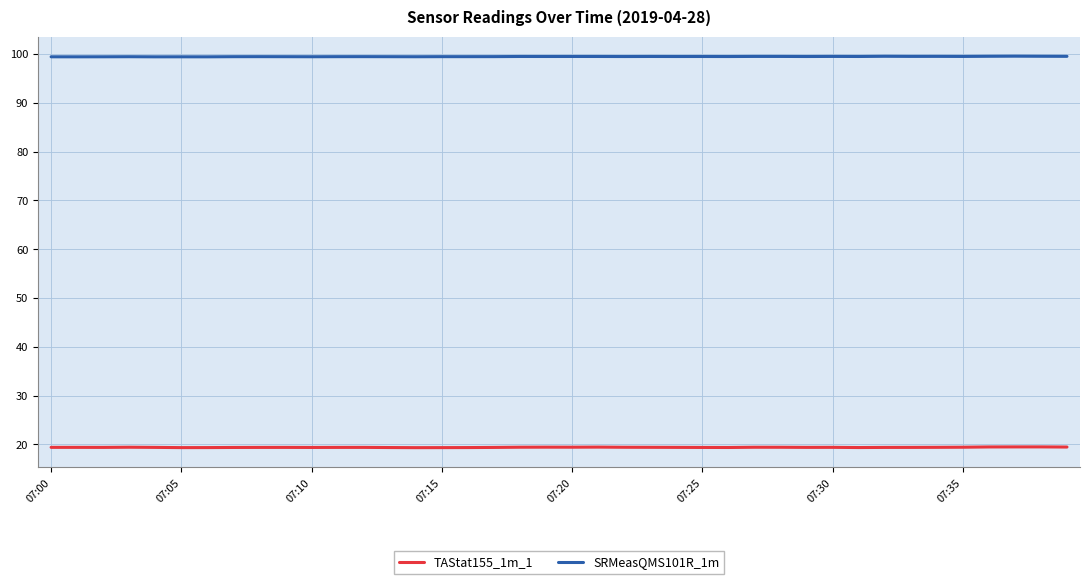

How many TAStat155_1m_1 values are between 19 and 20?

40